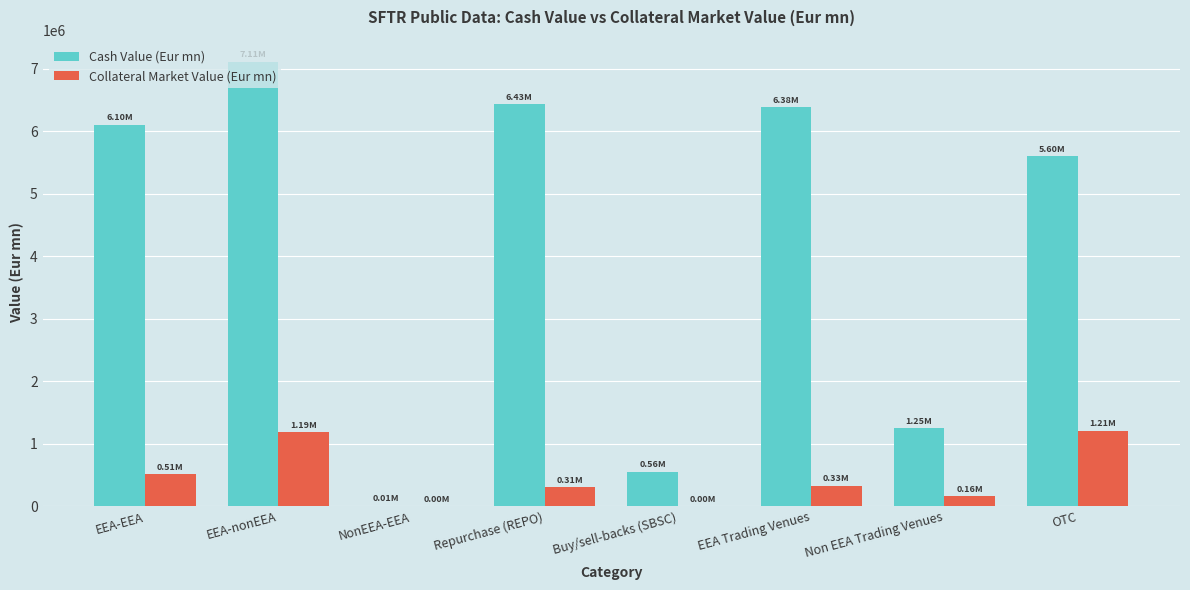

Which label corresponds to the largest value in the chart?

EEA-nonEEA